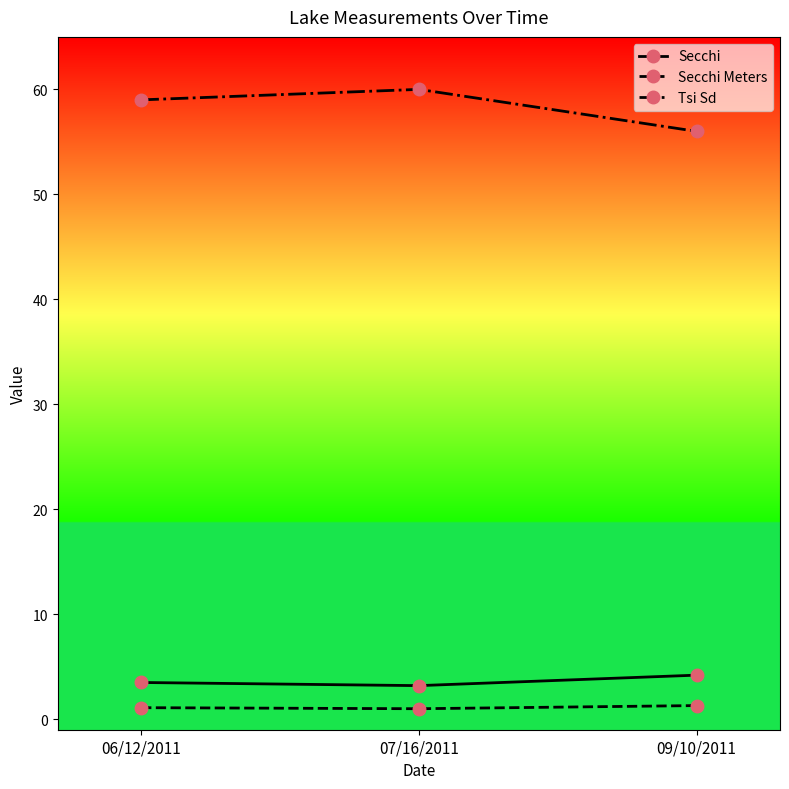

What is the difference between the second highest and minimum values in the Tsi Sd series?

3.0